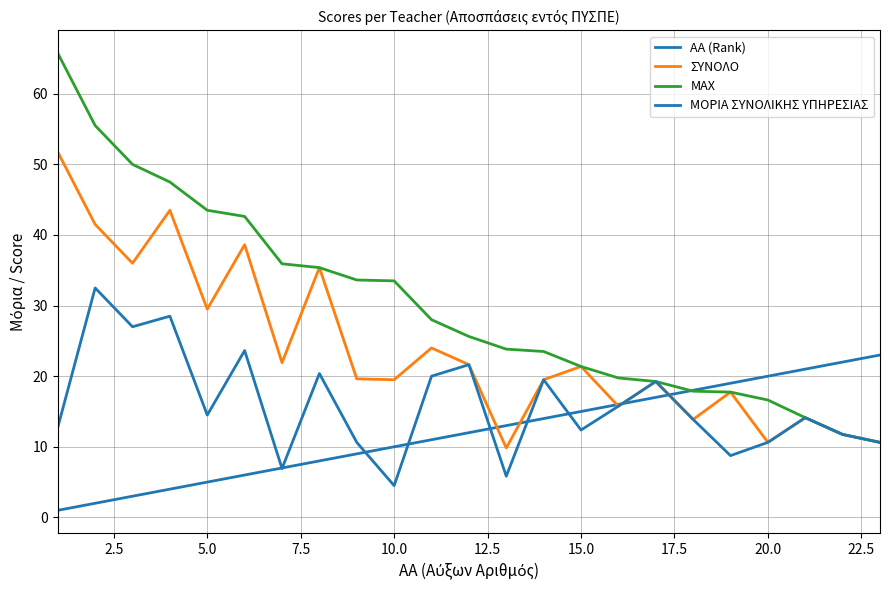

Which series has the largest total across all categories?

ΜΑΧ